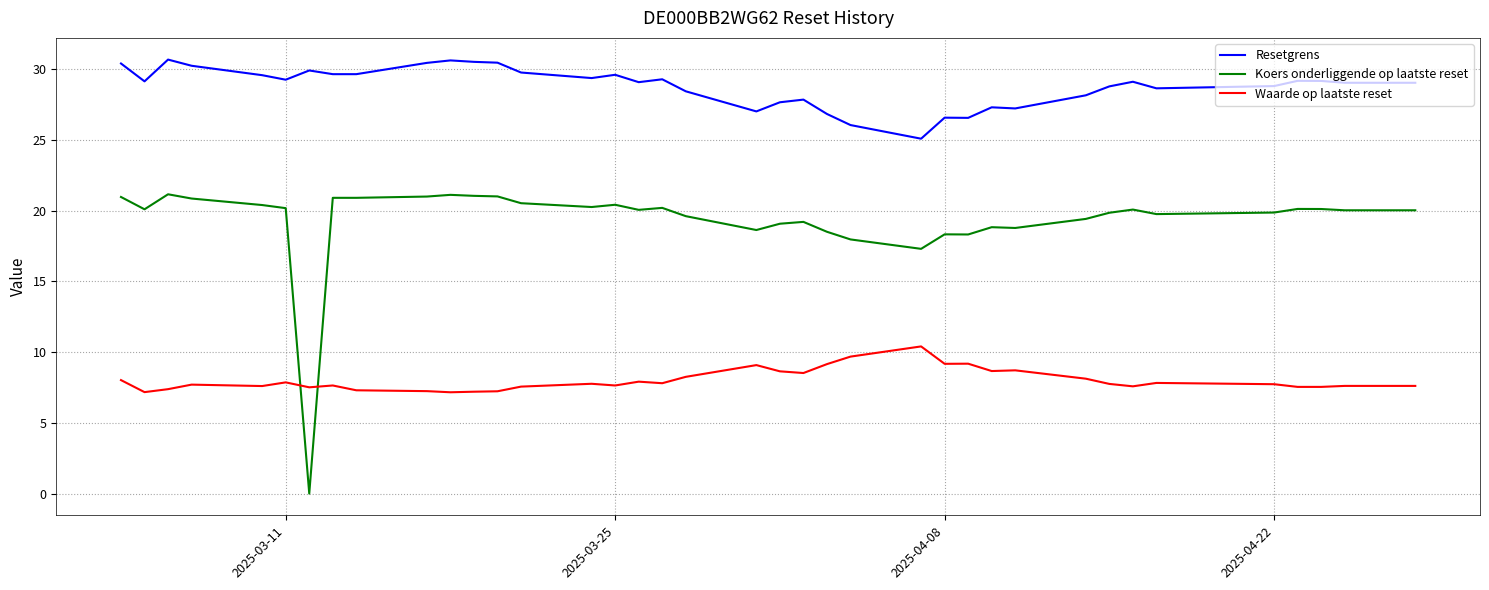

Which series has the widest spread of values?

Koers onderliggende op laatste reset